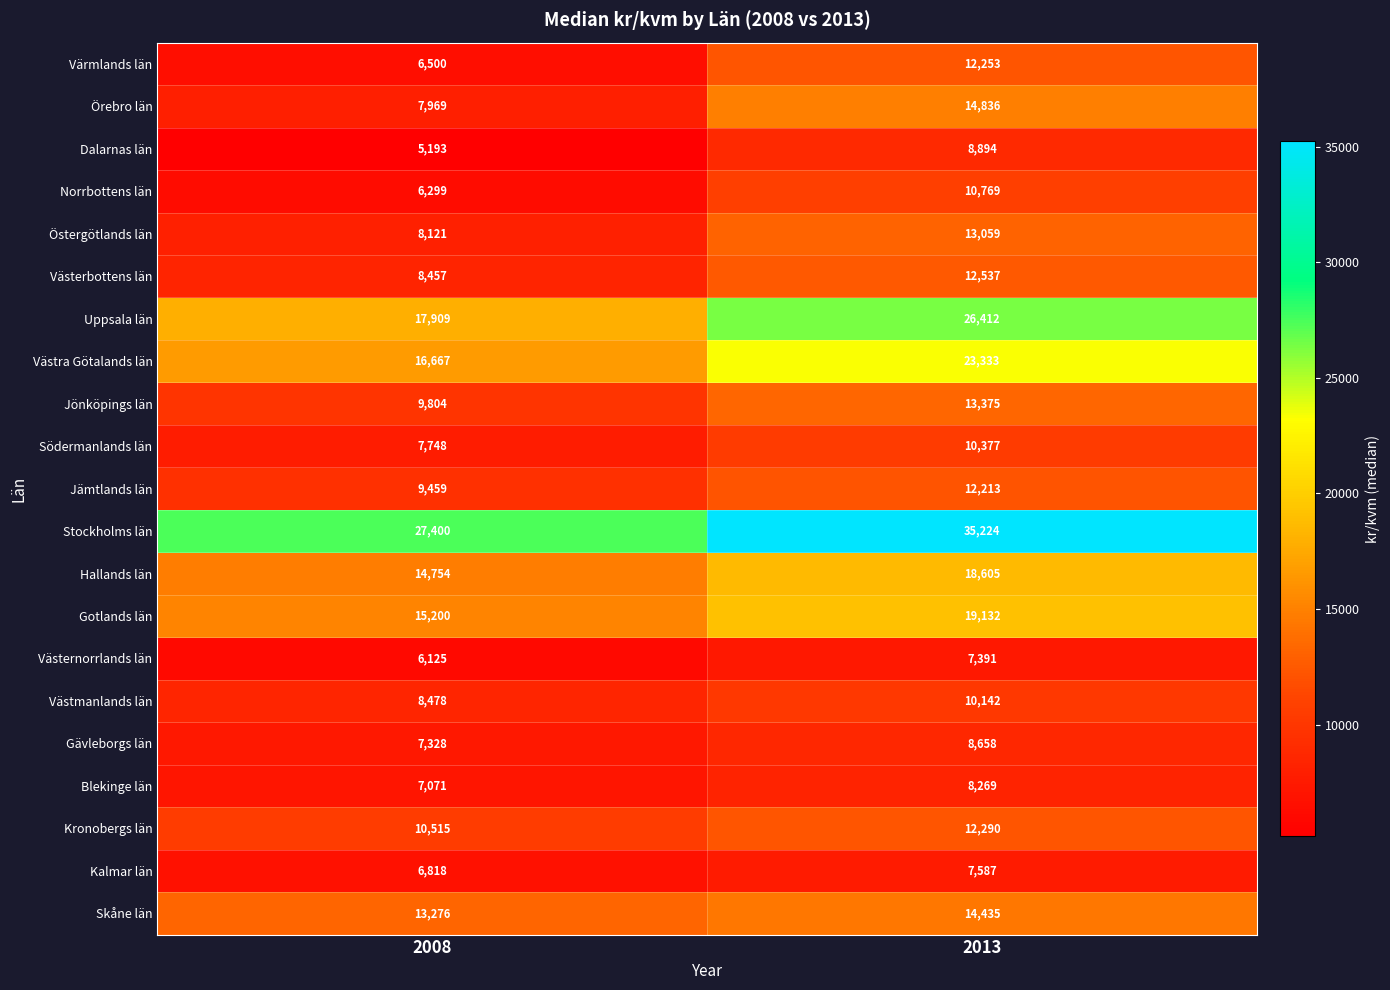

What is the difference between the maximum and minimum values in the Hallands län series?

3851